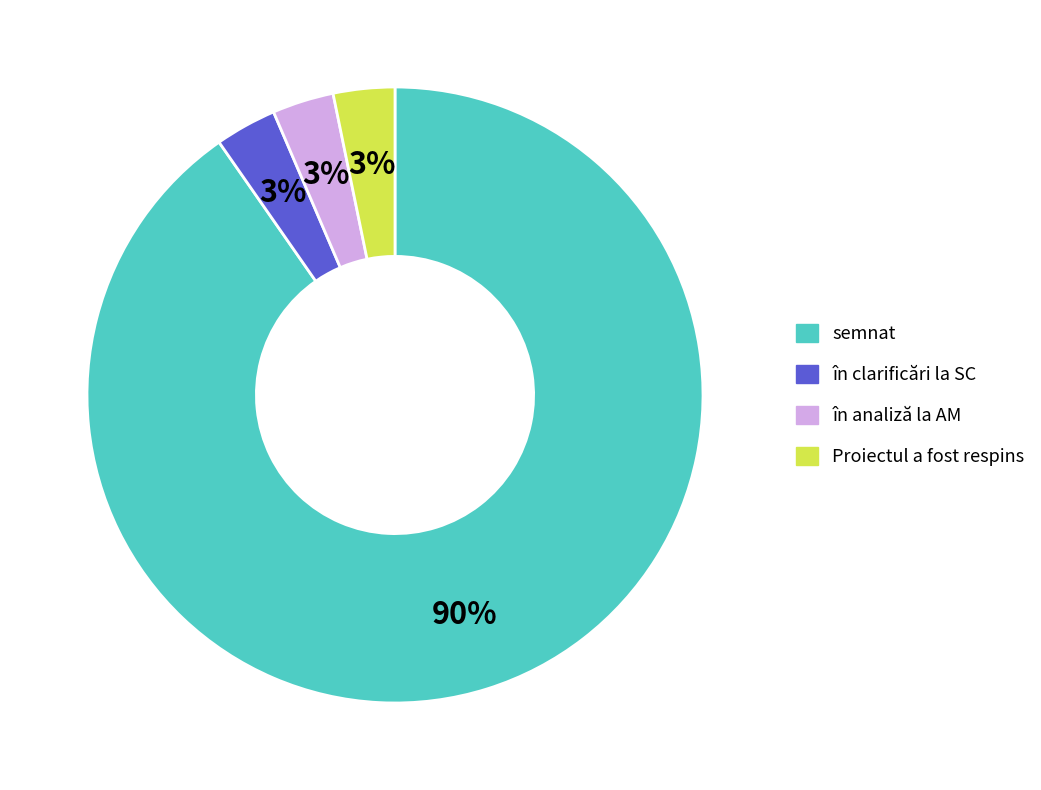

Which slice is the largest?

semnat